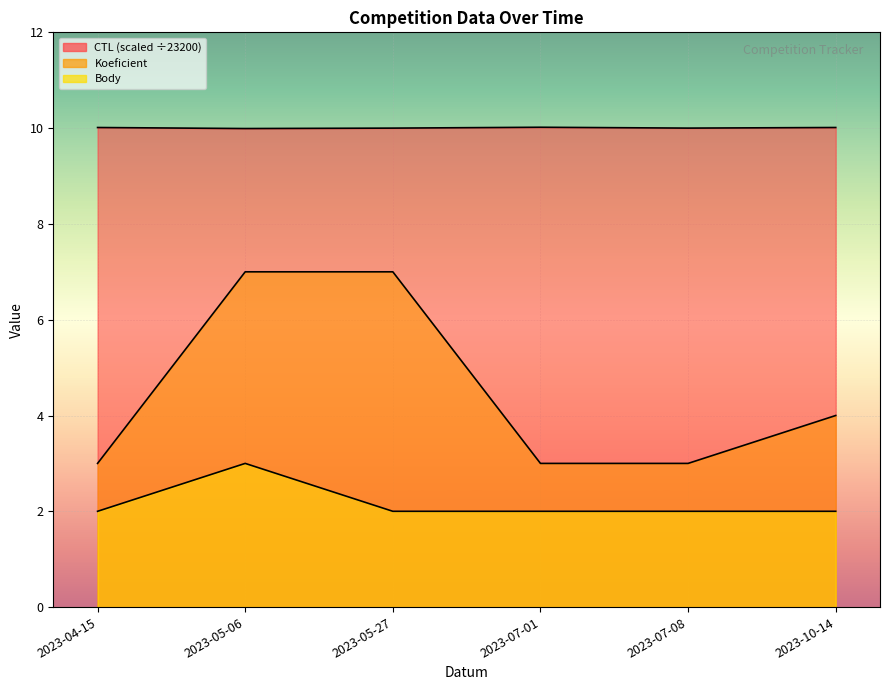

Where does the CTL series first go above 10?

2023-04-15